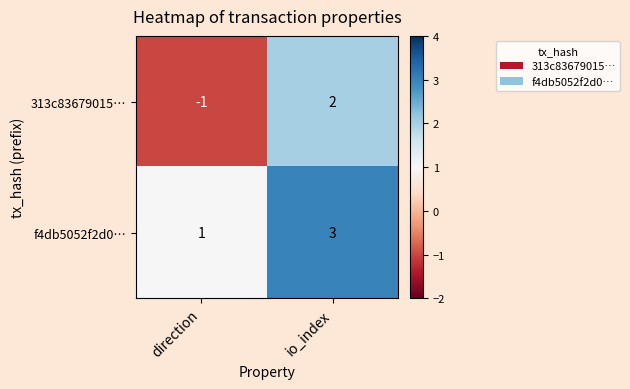

Is it true that 313c83679015… equals -1 at direction?

True